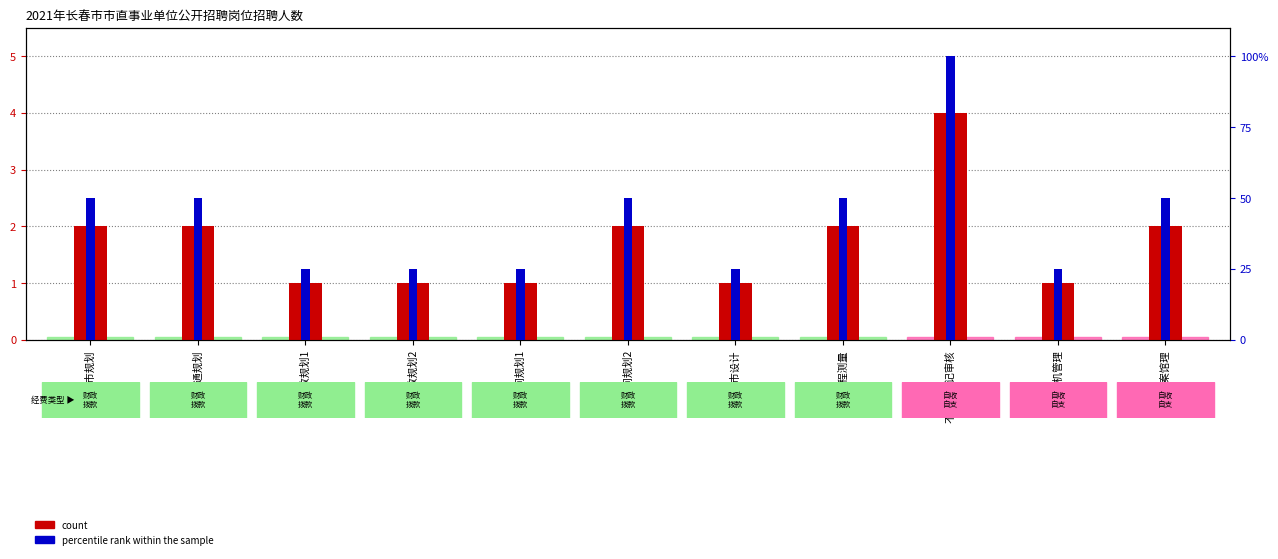

At how many categories does at least one series exceed 10?

11